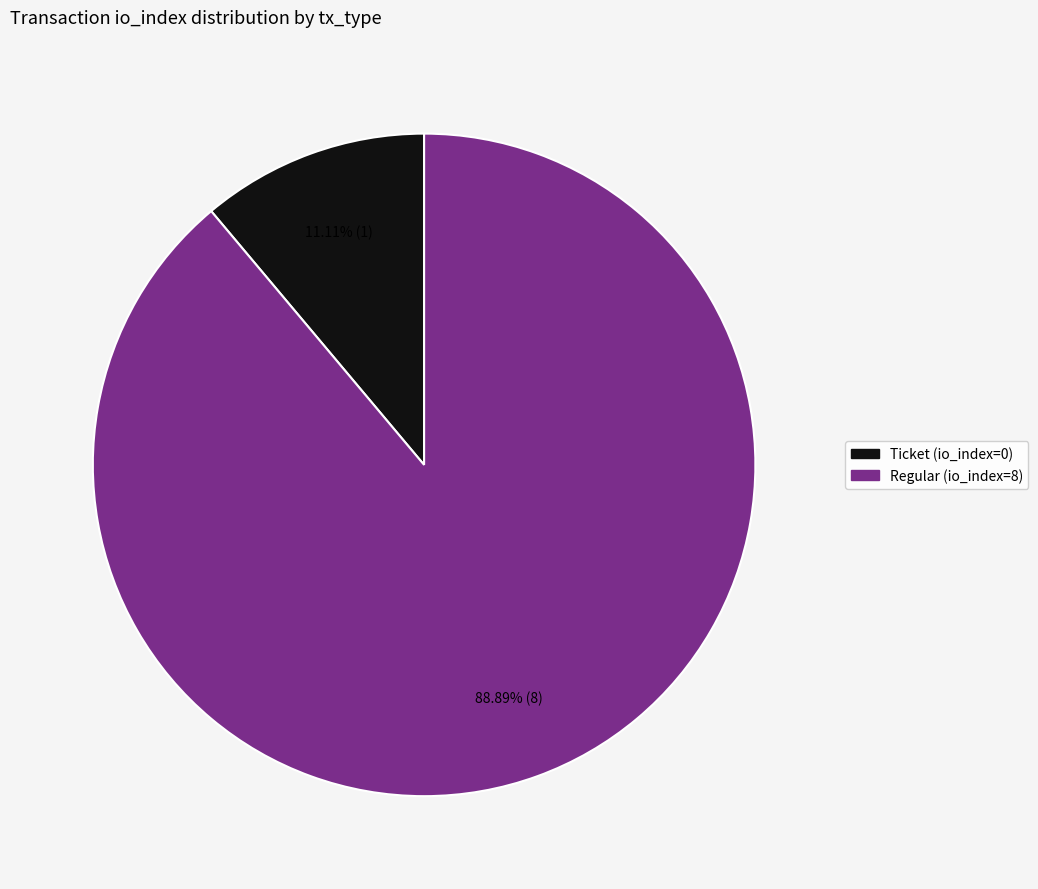

To the nearest percent, what portion does Regular (io_index=8) represent?

89%